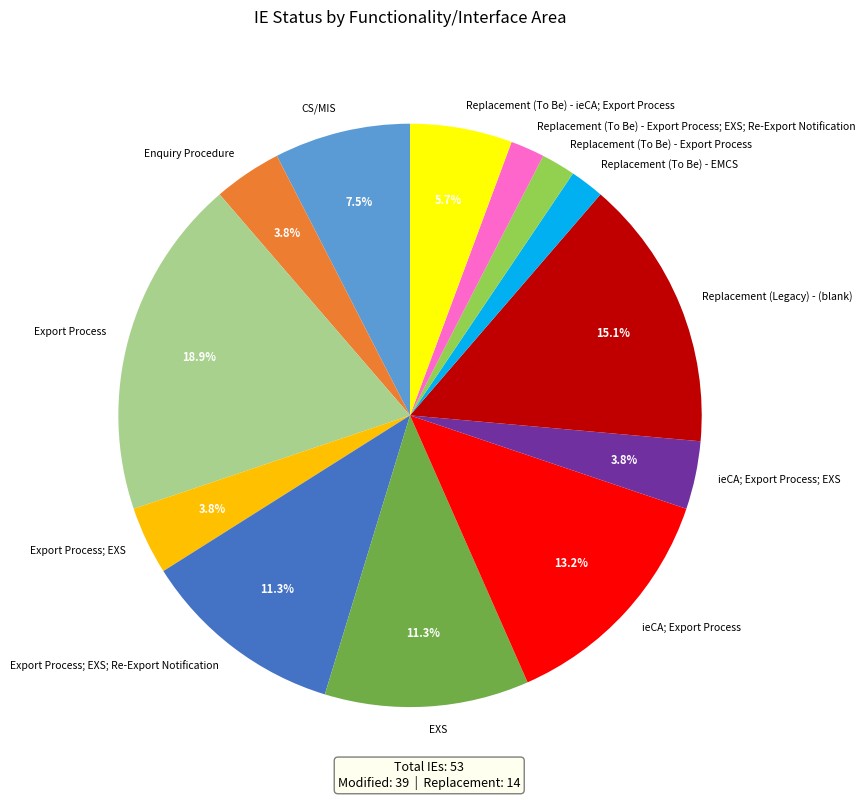

Which has a higher value, ieCA; Export Process or Replacement (To Be) - Export Process?

ieCA; Export Process